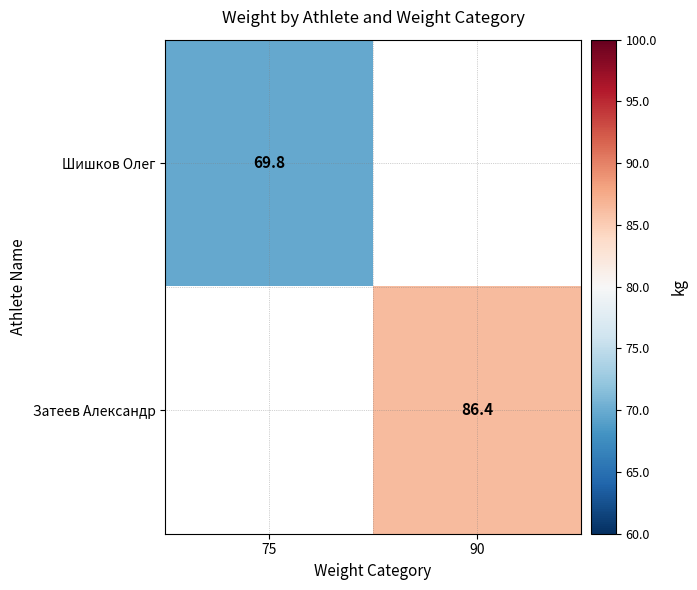

The Затеев Александр series shows 86.4 at 90. True or false?

True